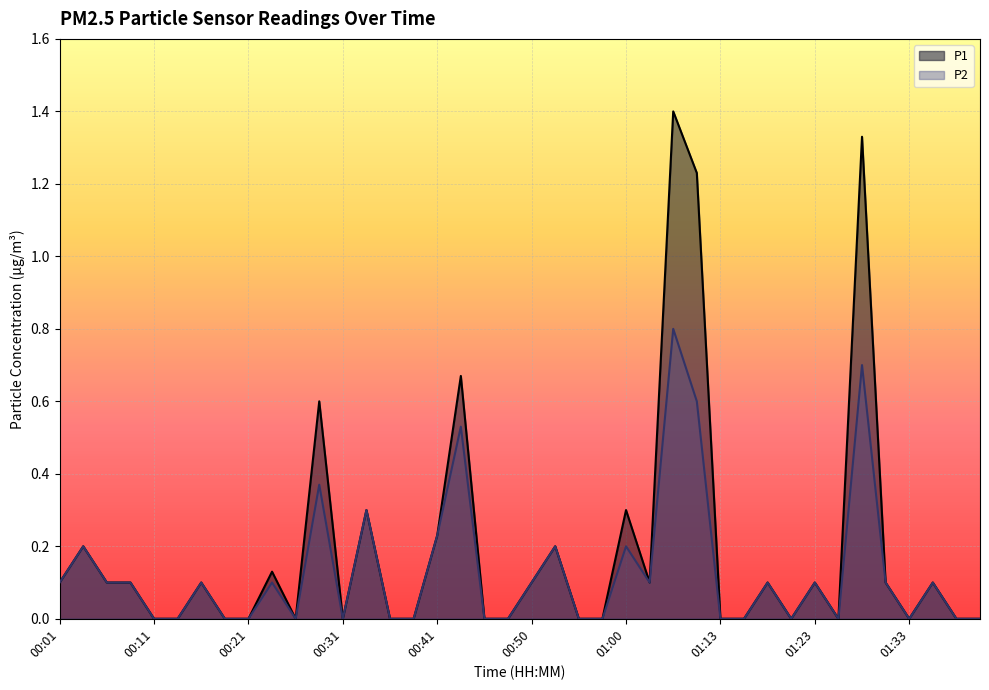

What is the sum of the P2 values at 01:15 and 01:05?

0.8